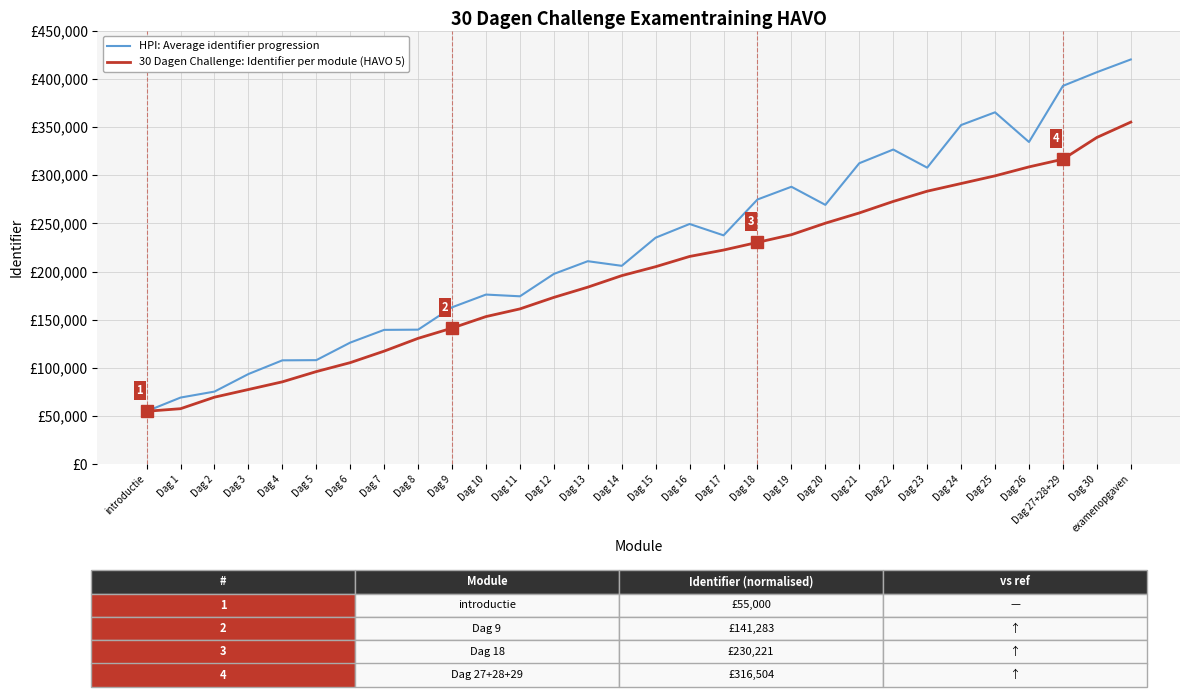

List the series in order of their peak value, highest first.

HPI: Average identifier progression, 30 Dagen Challenge: Identifier per module (HAVO 5)